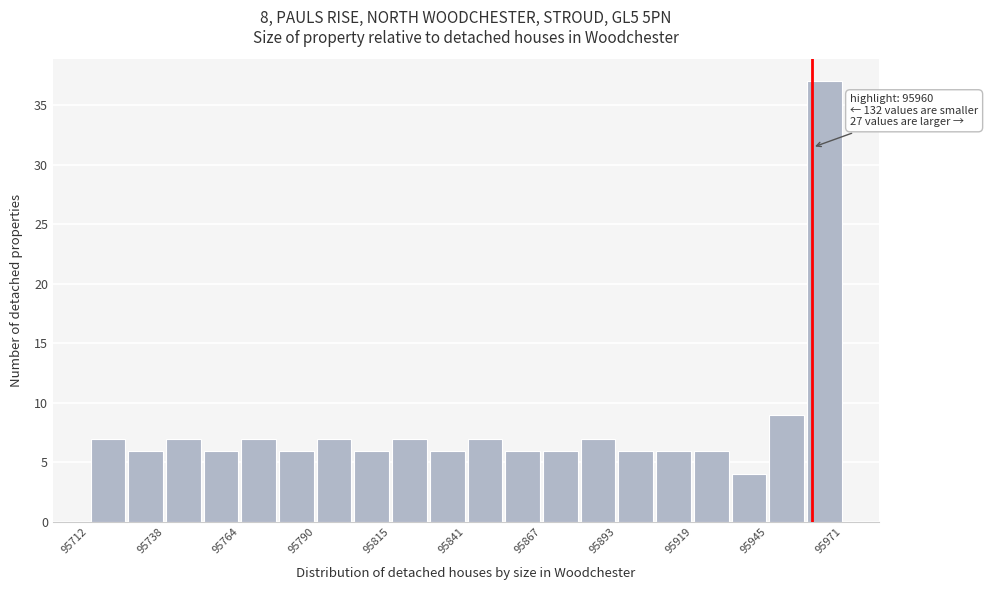

Around what value on the x-axis is the tallest bar? Give the approximate position of its centre, as read against the axis.

95965